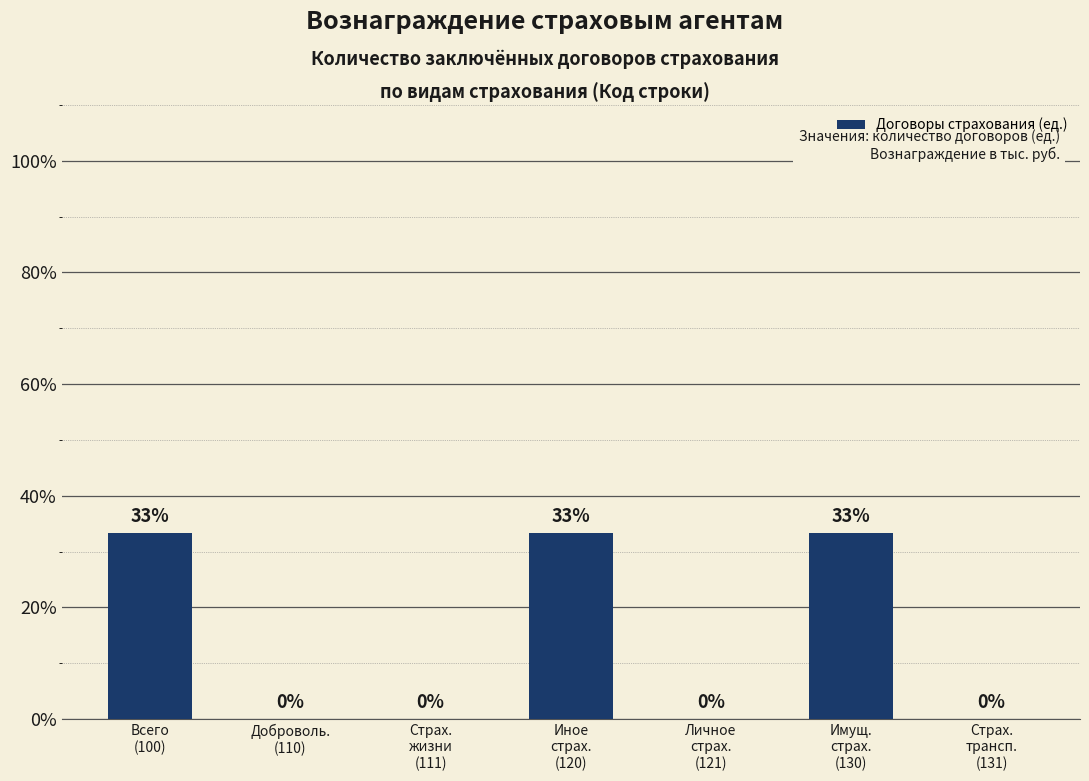

Reading left to right, list all the values displayed in this chart.

Всего
(100)=33.3	Доброволь.
(110)=0.0	Страх.
жизни
(111)=0.0	Иное
страх.
(120)=33.3	Личное
страх.
(121)=0.0	Имущ.
страх.
(130)=33.3	Страх.
трансп.
(131)=0.0